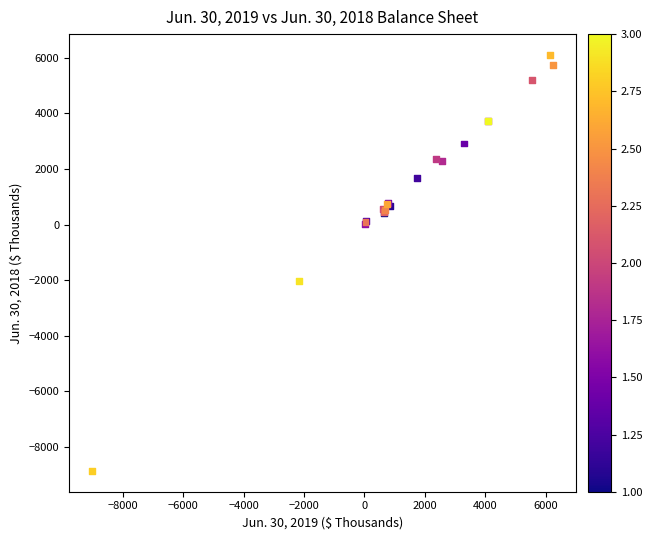

What Y value in the scatter plot is closest to -1378?

-2021